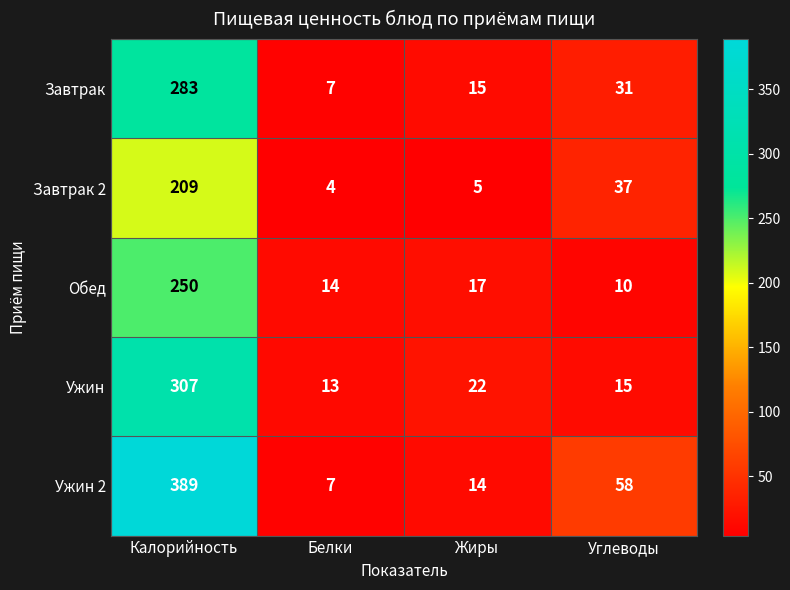

What is the sum of the Завтрак 2 values at Белки and Углеводы?

41